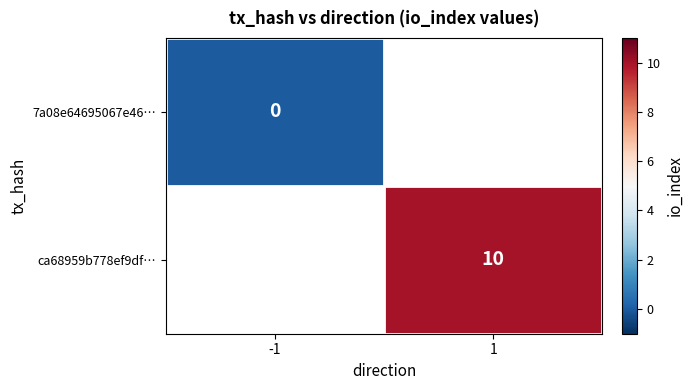

The value of ca68959b778ef9df… at 1 is 17. True or false?

False